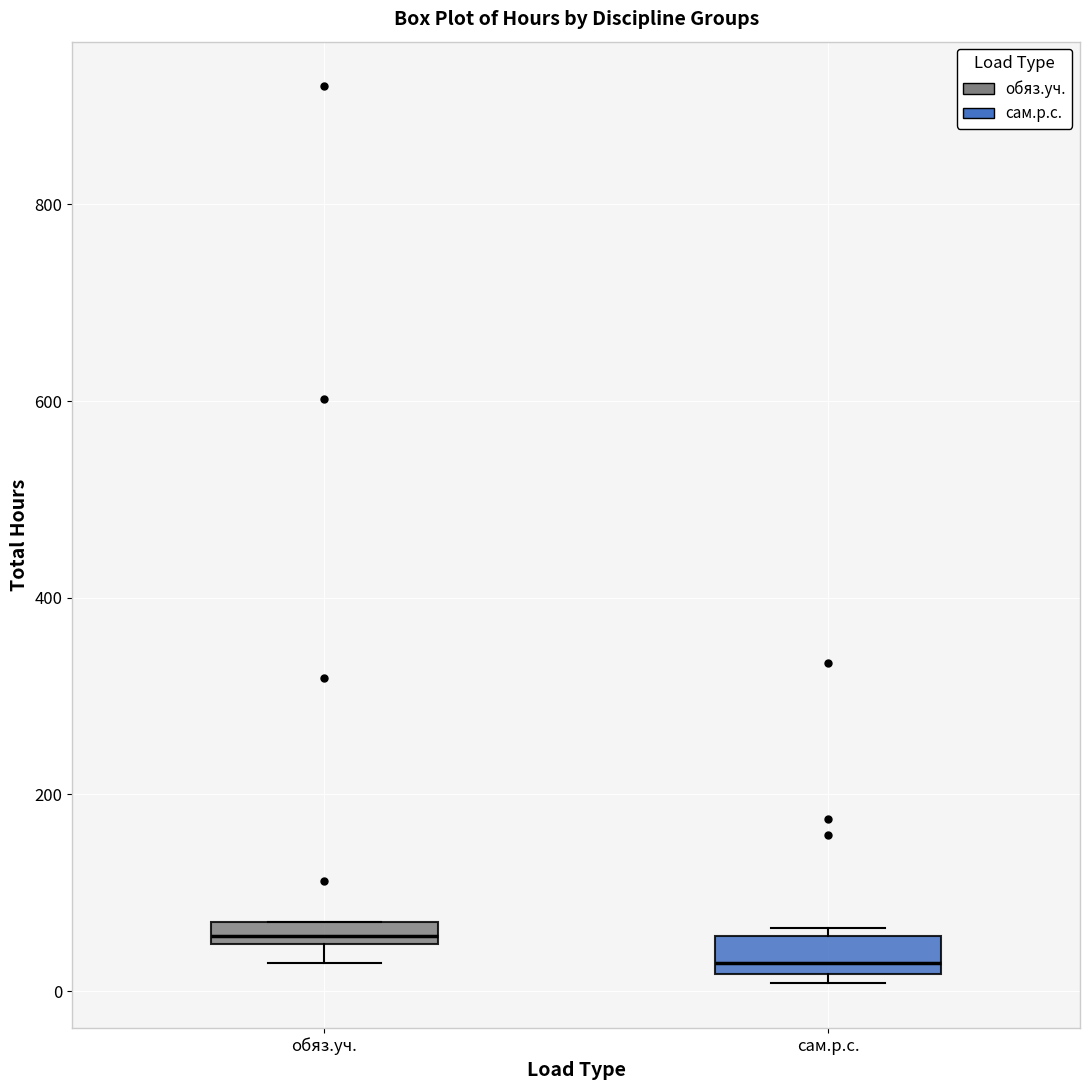

Where does the median line of the box for обяз.уч. sit on the y-axis? The values are not printed on the chart, so give them approximately, as read against the axis.

60